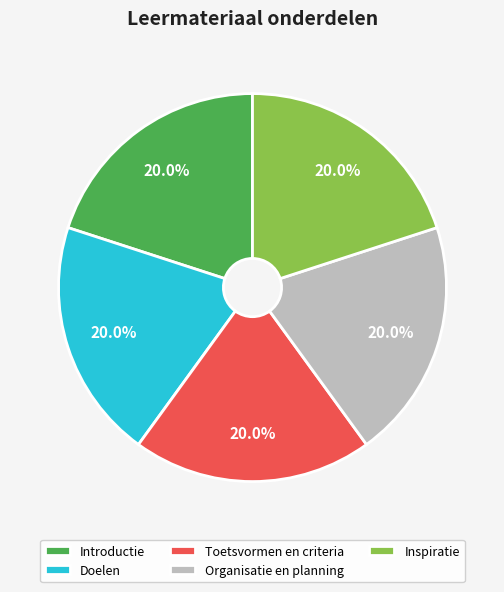

Does Toetsvormen en criteria represent more than half of the total?

No